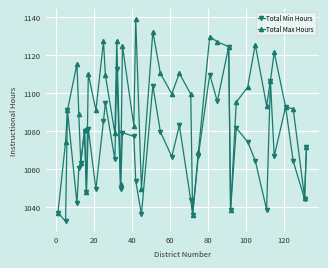

How many interior local valleys does the Total Min Hours series have?

14